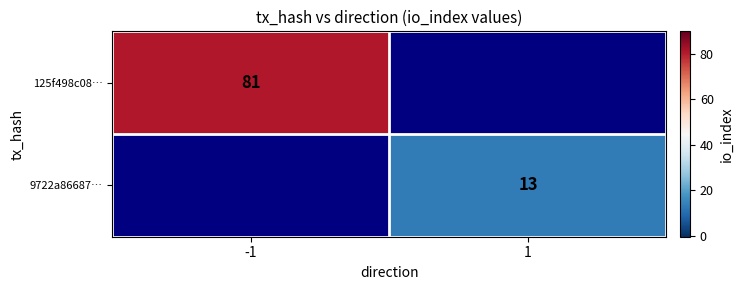

Is it true that 9722a86687… equals 9 at 1?

False